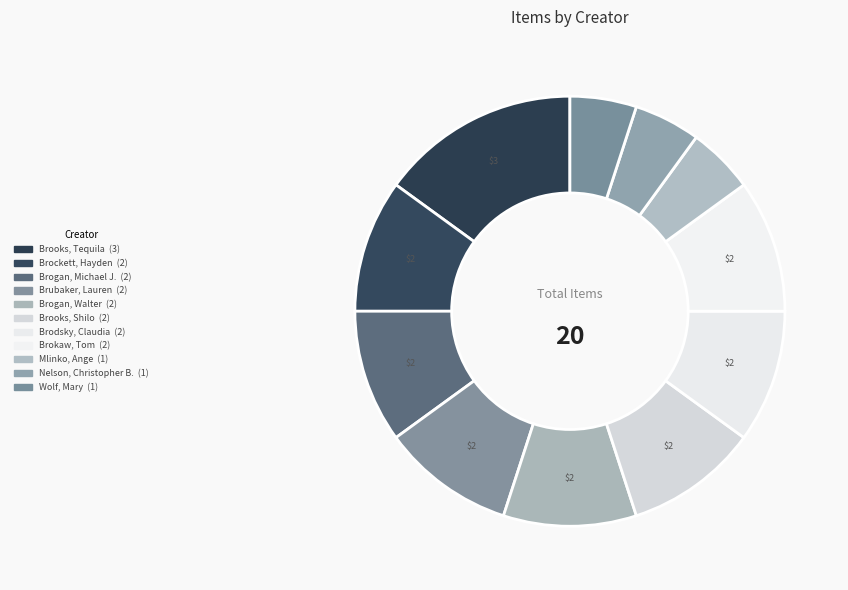

What is the total percentage of Brokaw, Tom and Nelson, Christopher B.?

15.0%